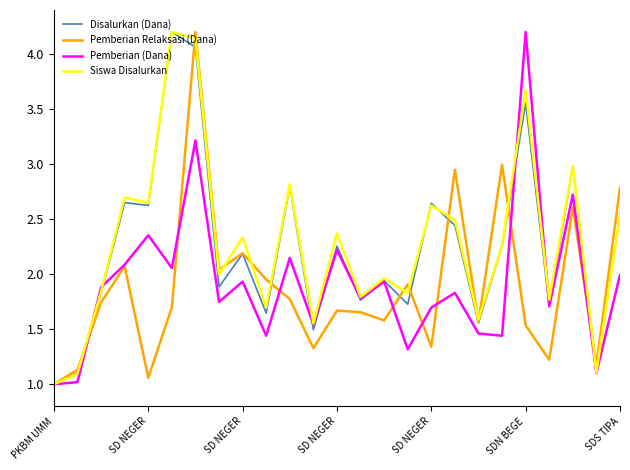

What is the maximum value shown in the chart?

4.2